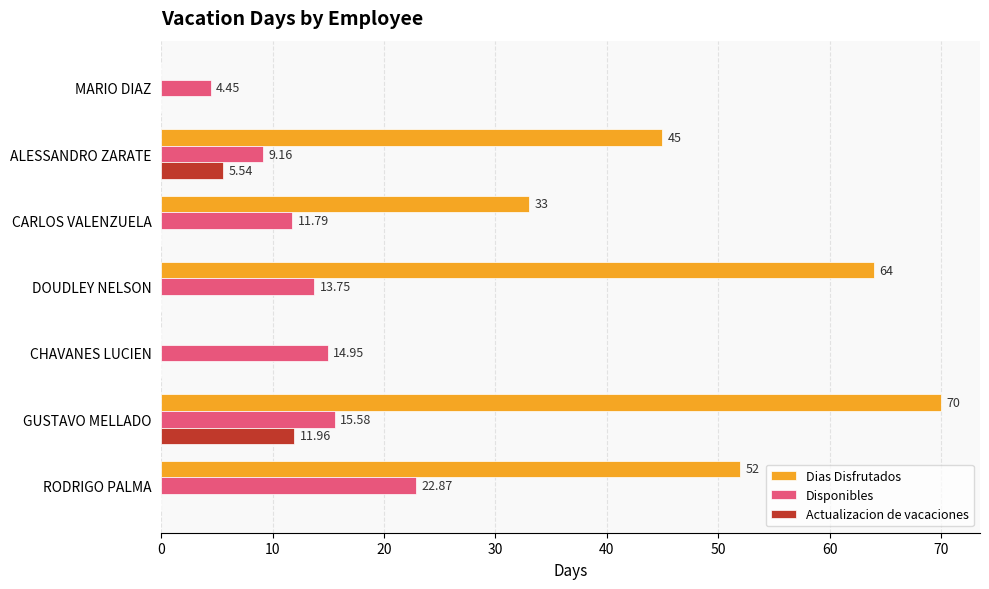

Which category has the highest value across all series?

GUSTAVO MELLADO